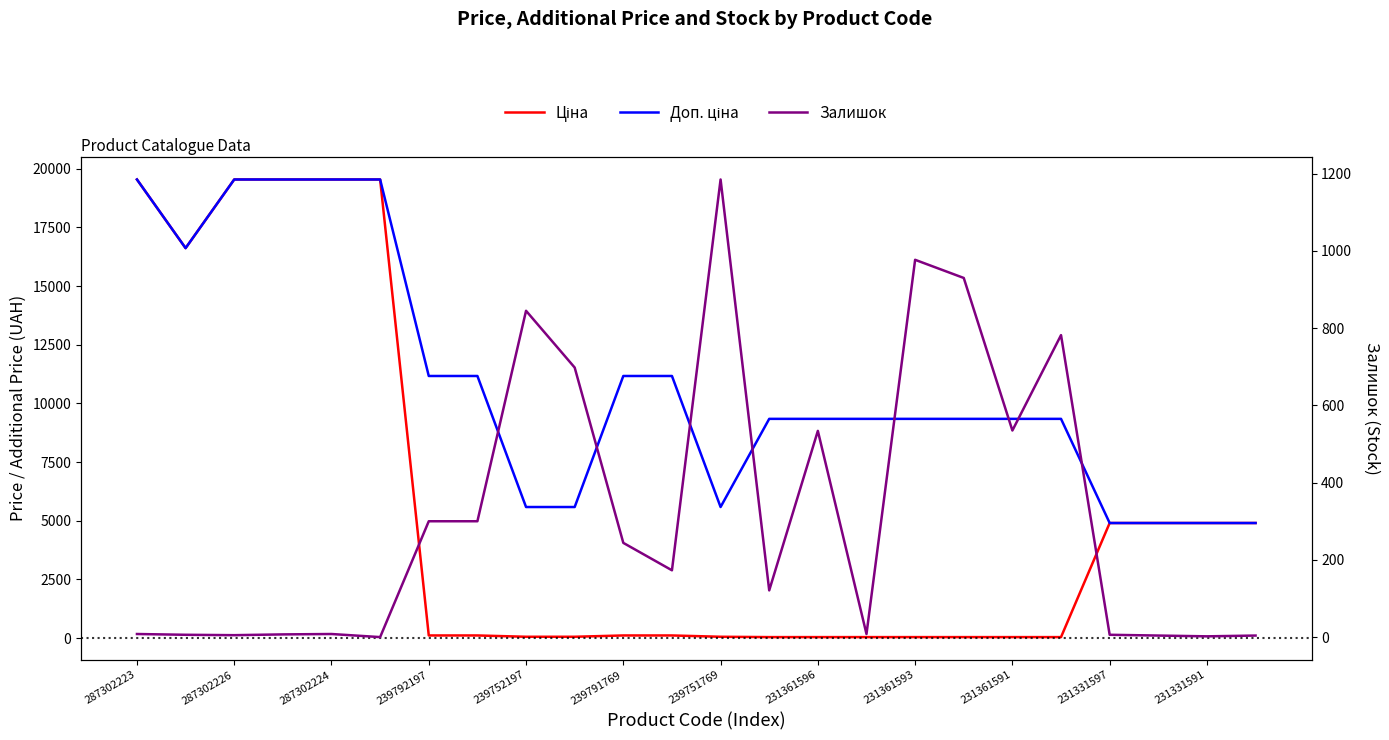

Is this an area chart (filled region under the line)?

No